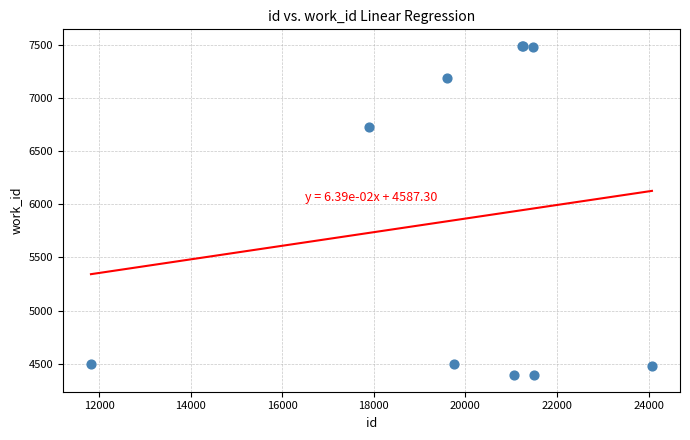

What Y value in the scatter plot is closest to 5941?

6724